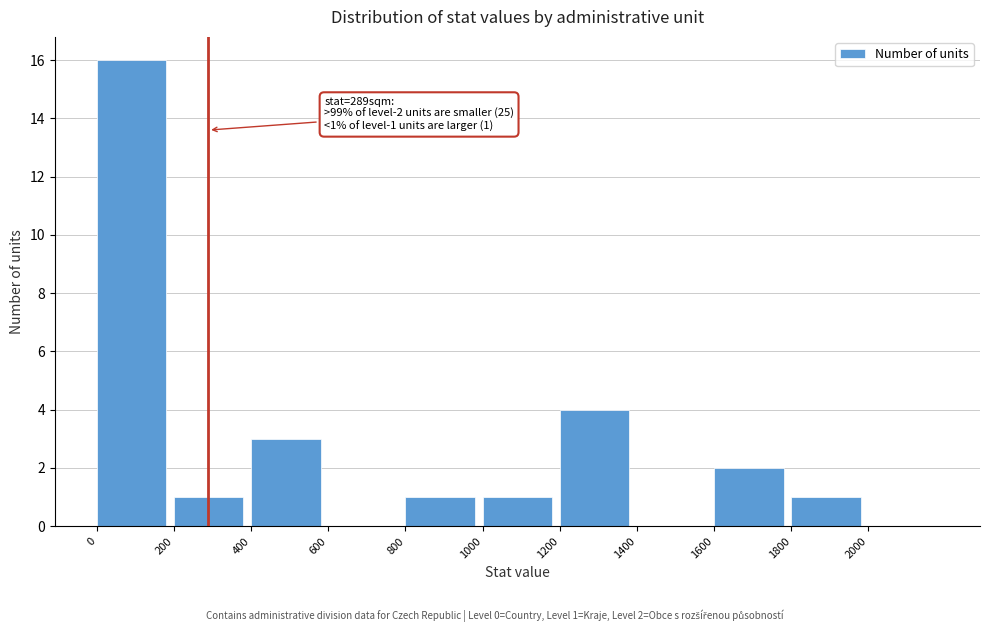

Reading left to right, what are all the values shown in this chart?

0=16	200=1	400=3	600=0	800=1	1000=1	1200=4	1400=0	1600=2	1800=1	2000=0